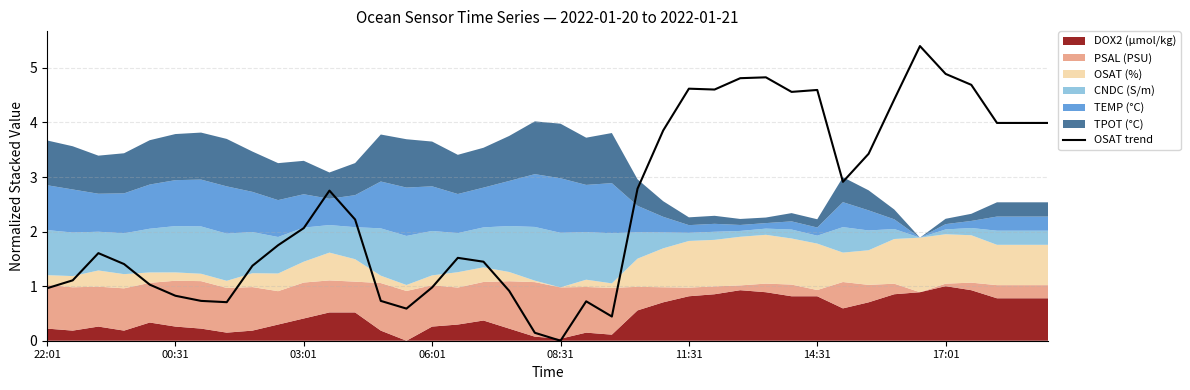

True or false: OSAT trend has a value of 0.0 at 08:31.

True